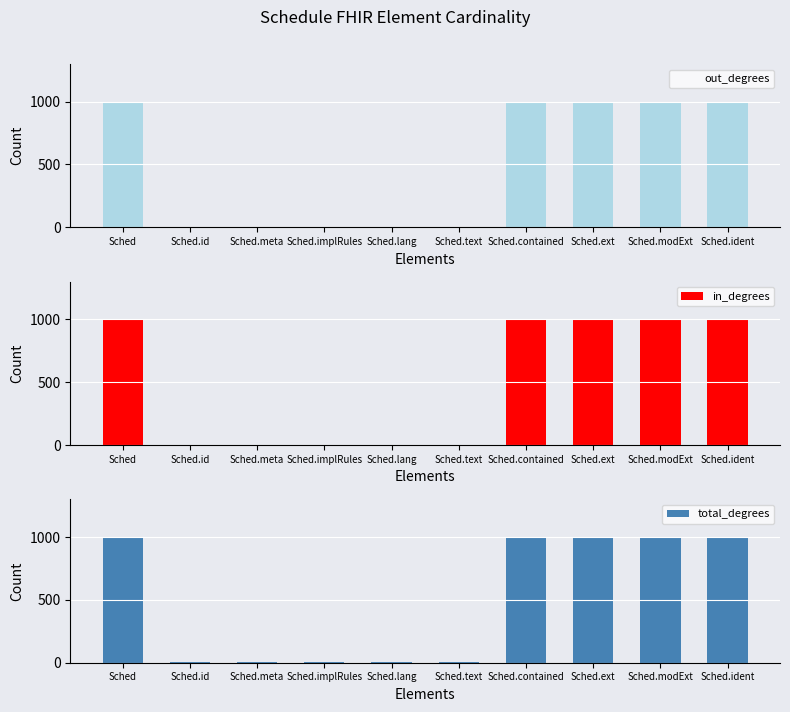

Between Sched.text and Sched.lang, which is larger?

Sched.text